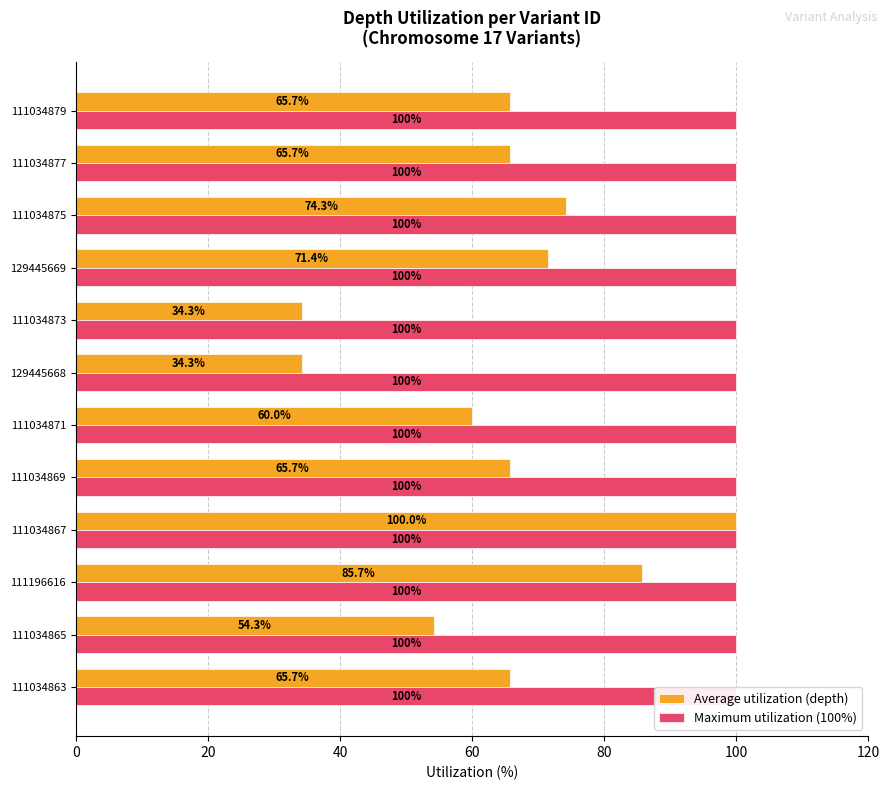

Which series has the largest total across all categories?

Average utilization (depth)